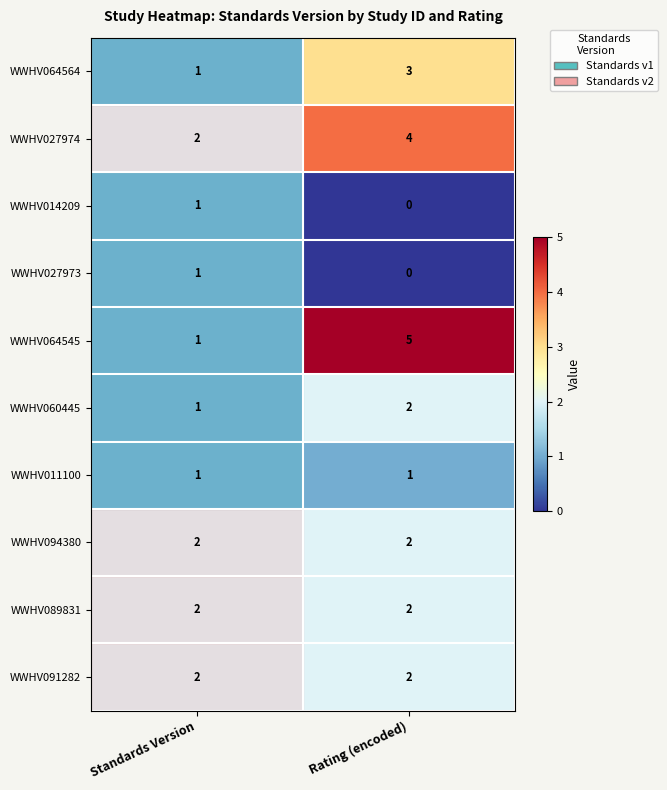

What is the total value across all series at Standards Version?

14